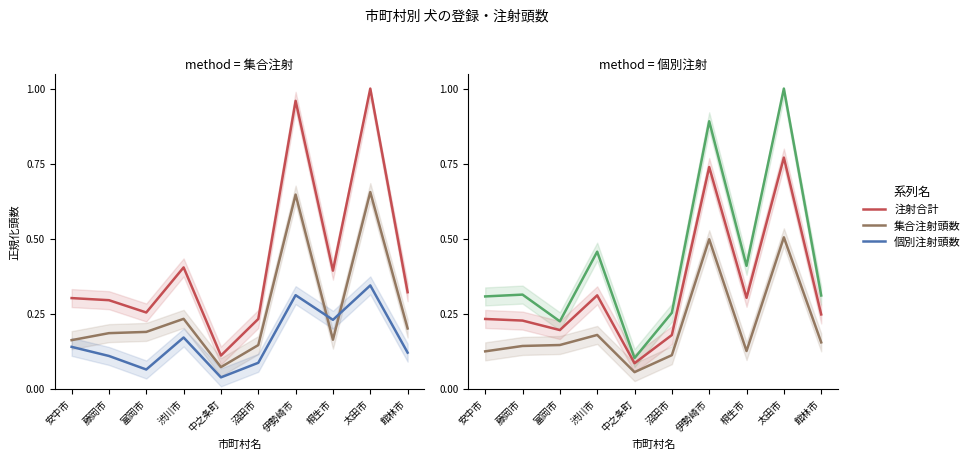

What is the highest value of the 注射合計 series?

0.8